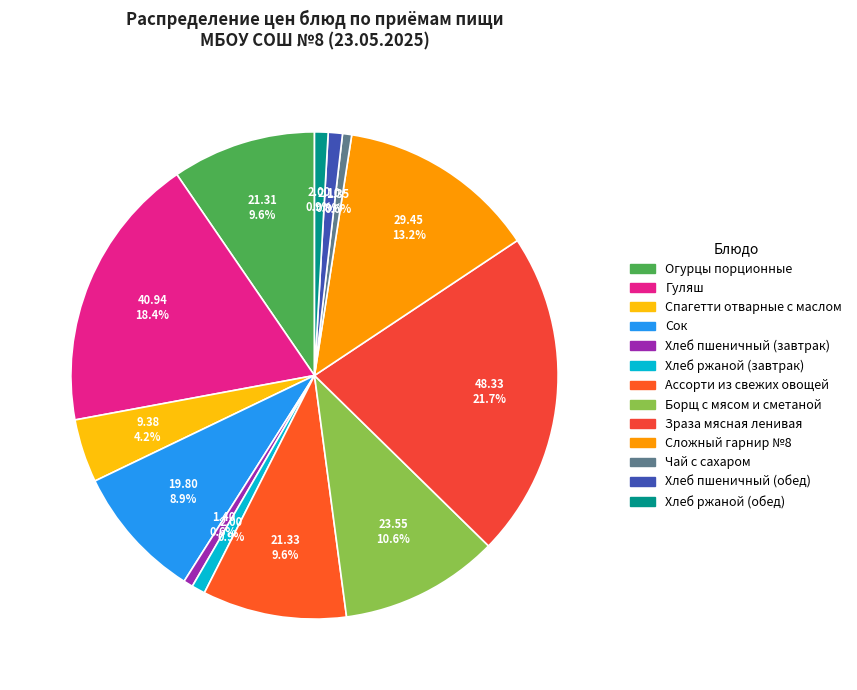

What is the ratio of the value at Хлеб пшеничный (завтрак) to the value at Хлеб ржаной (обед)?

0.7